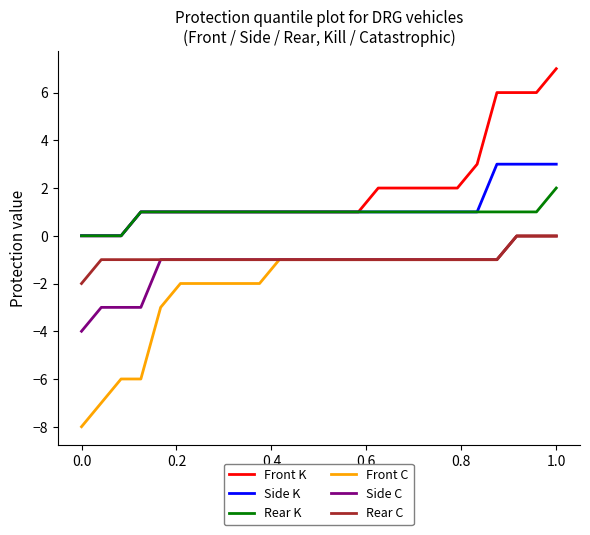

Which series has the widest spread of values?

Front C